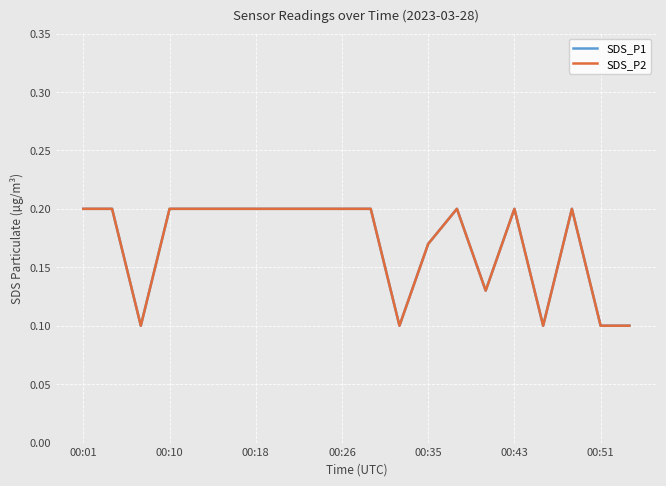

At which category does the chart reach its peak across all series?

00:01